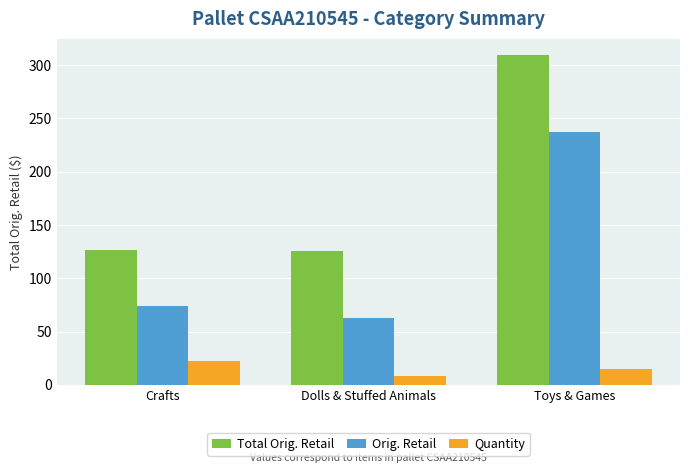

At which category is the sum across all series the highest?

Toys & Games